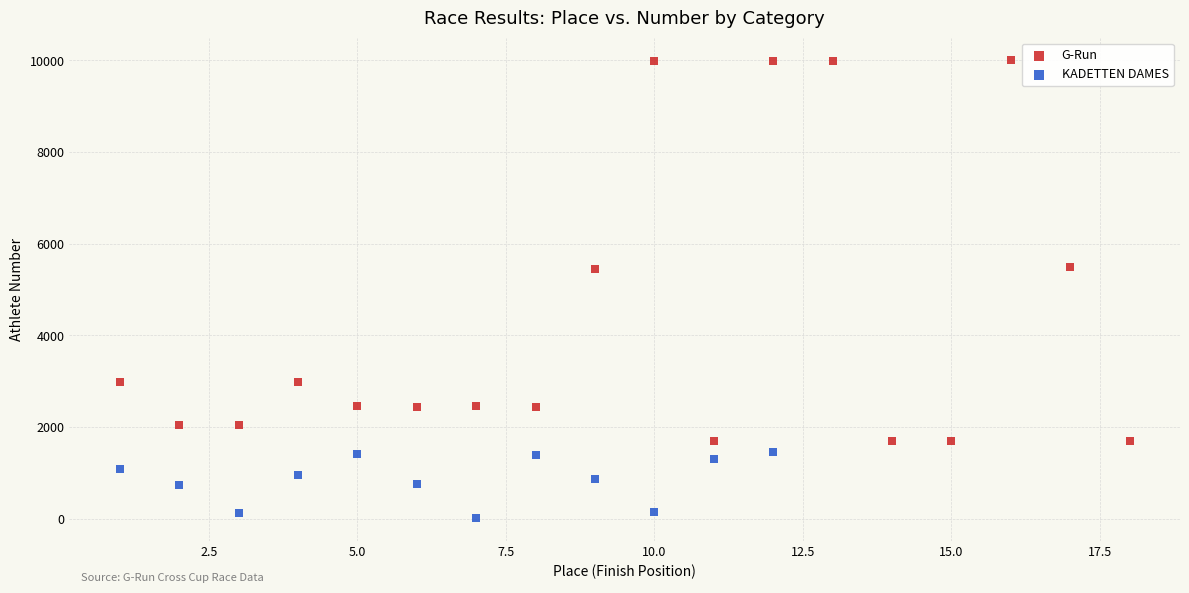

Which series has the largest Y range (max minus min)?

G-Run